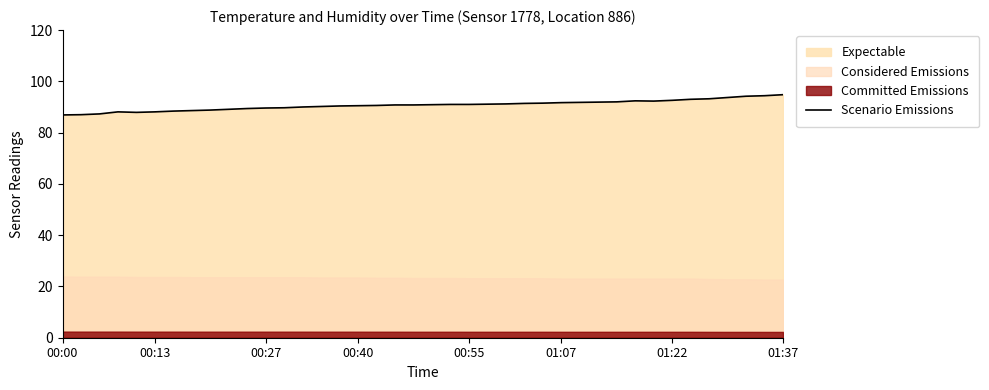

Count the number of categories in the chart.

40